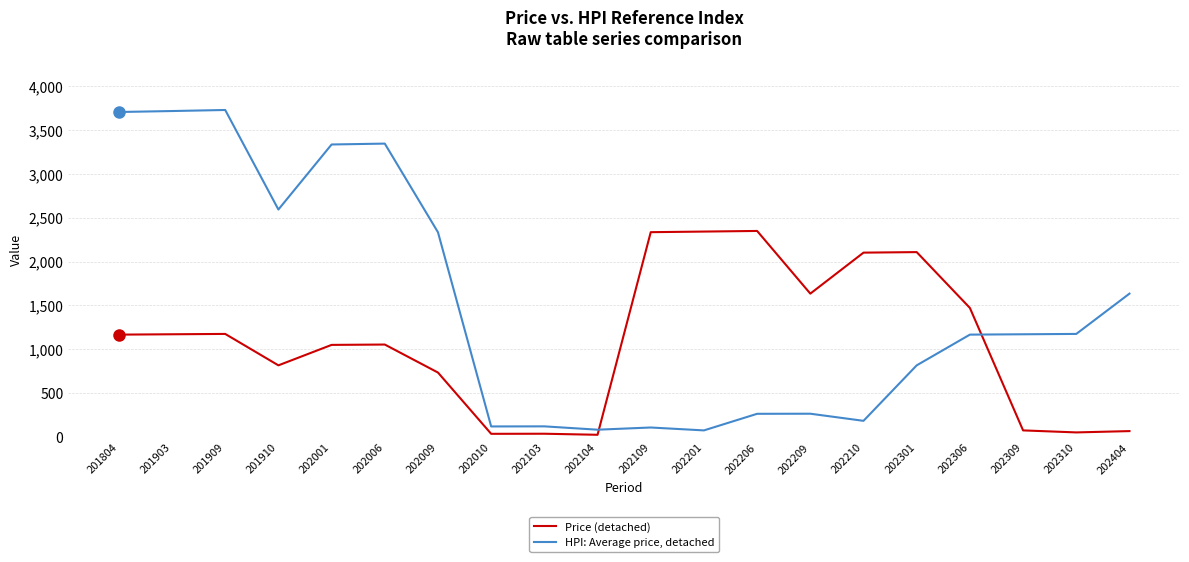

What are all the series names shown in the legend?

Price (detached), HPI: Average price, detached